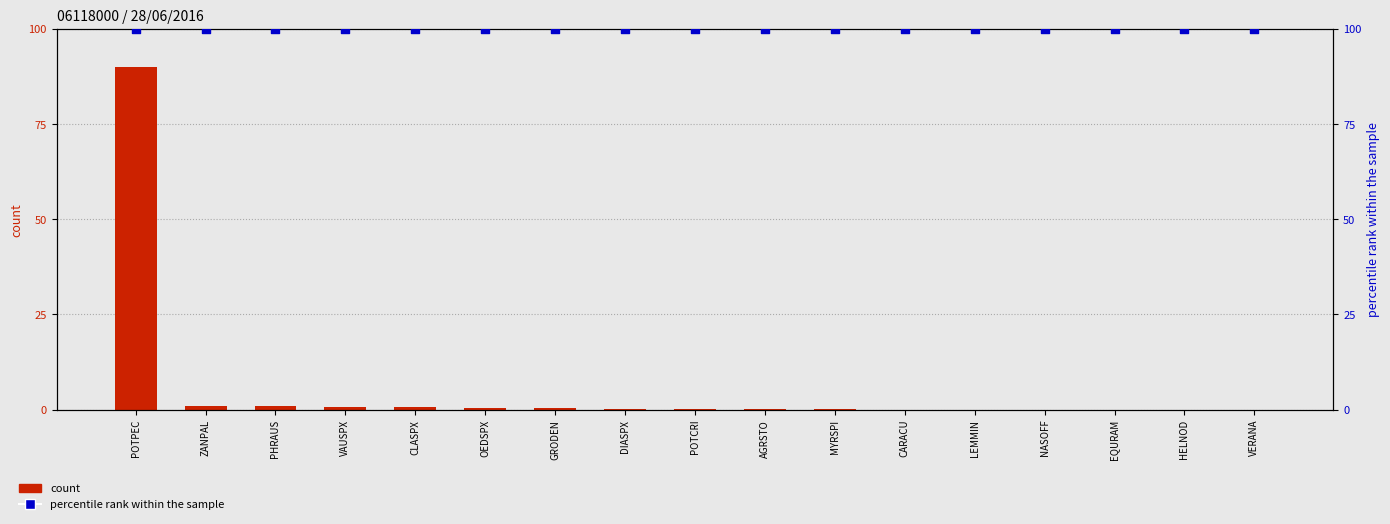

At which category is the sum across all series the highest?

POTPEC